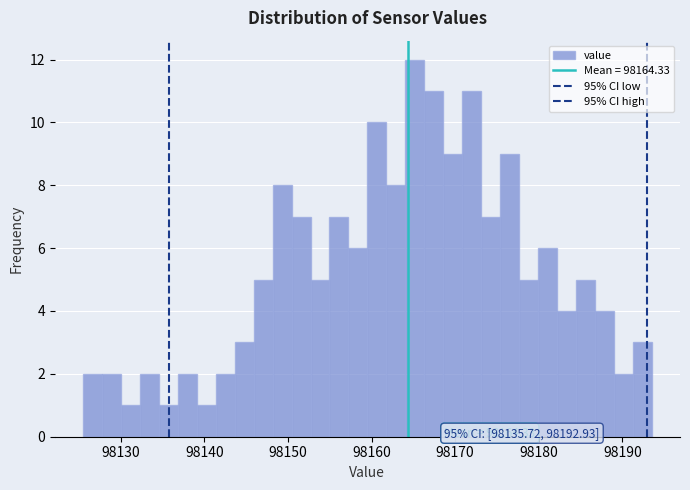

Around what value on the x-axis is the tallest bar? Give the approximate position of its centre, as read against the axis.

98165